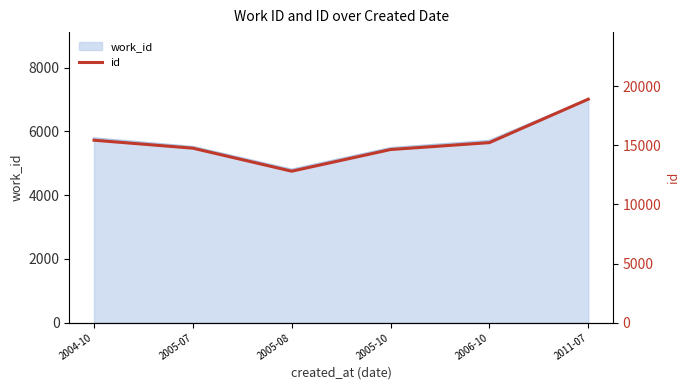

What is the label of the 2nd point from the right?

2006-10